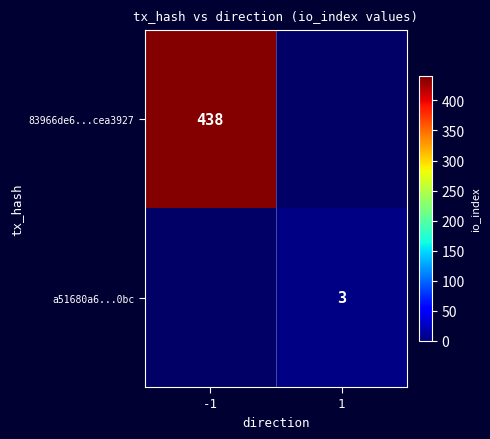

Is it true that a51680a6...0bc equals 4 at 1?

False